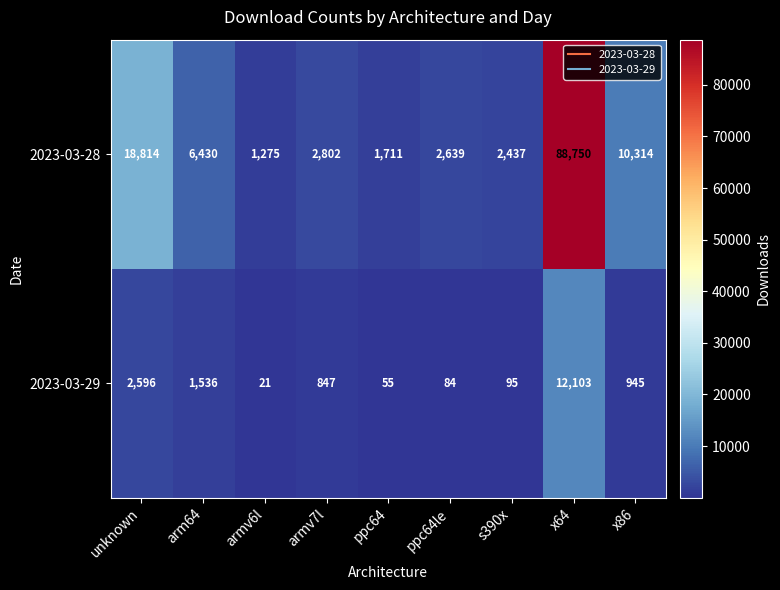

List the series in order of their overall mean, lowest first.

2023-03-29, 2023-03-28